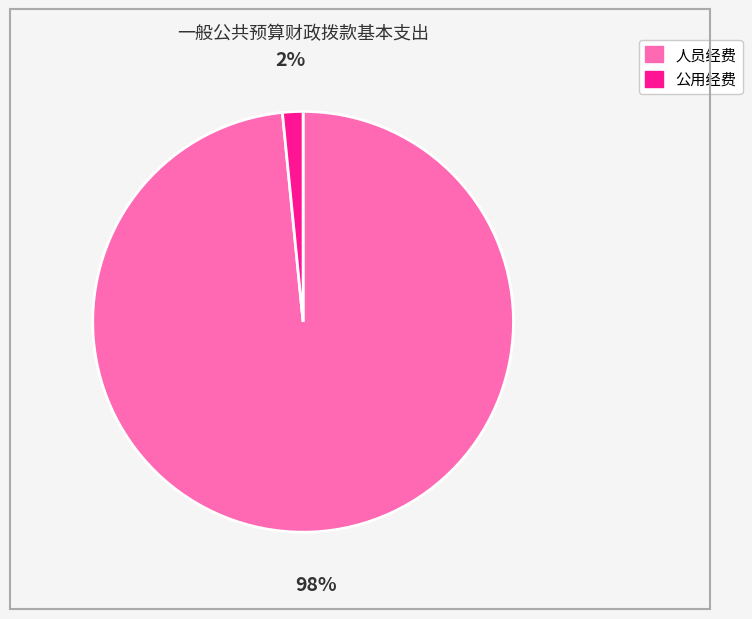

The 人员经费 slice represents 98% of the pie. True or false?

True